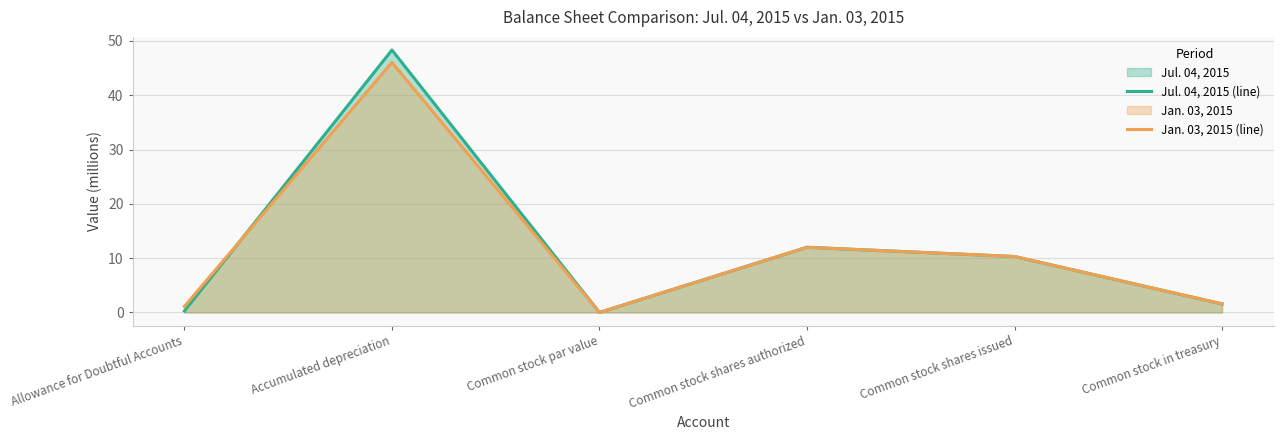

Between which two adjacent categories do Jul. 04, 2015 (line) and Jan. 03, 2015 (line) first intersect?

Allowance for Doubtful Accounts and Accumulated depreciation